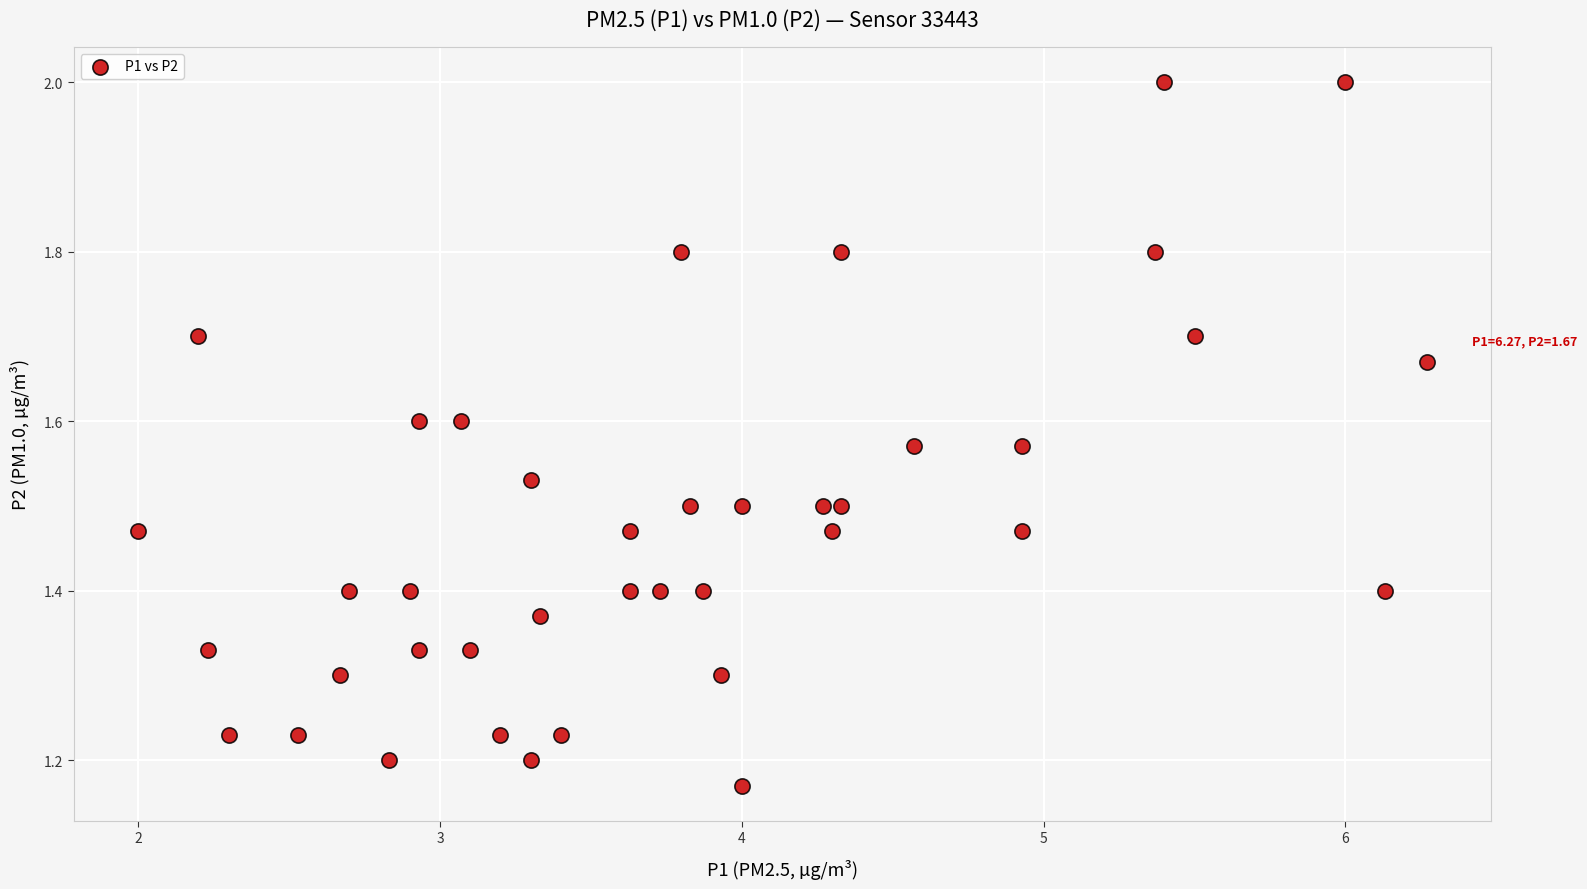

What is the range of Y values (max minus min)?

0.8